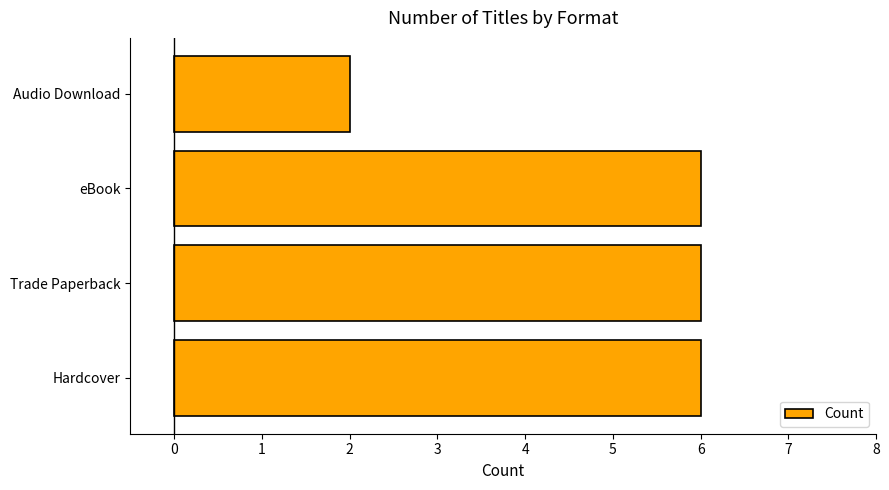

The value at eBook is 11. True or false?

False